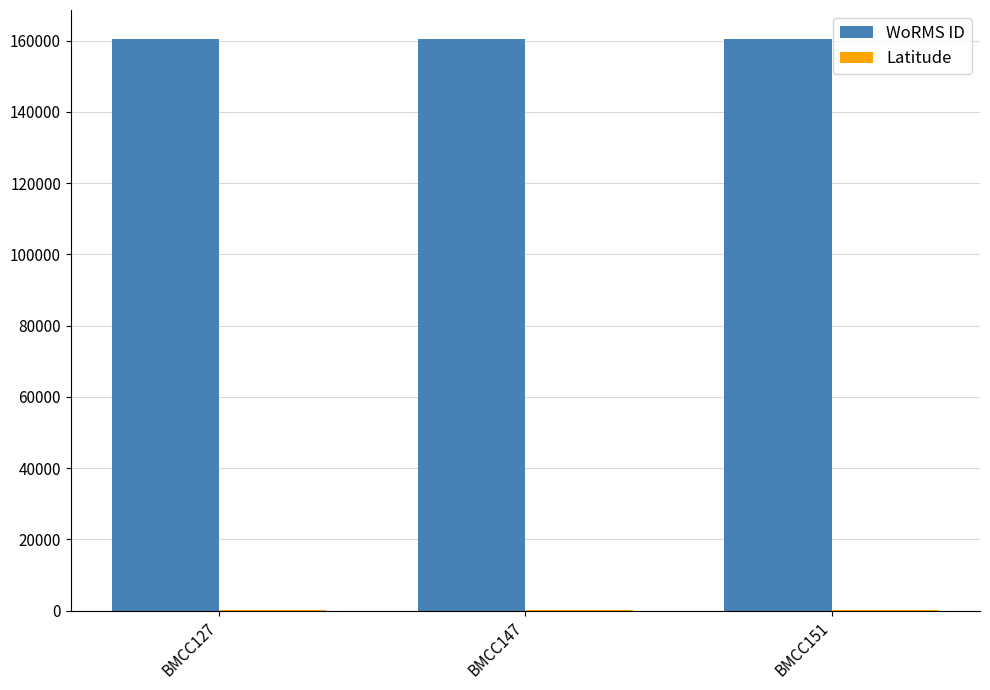

What is the greatest value displayed?

160576.0